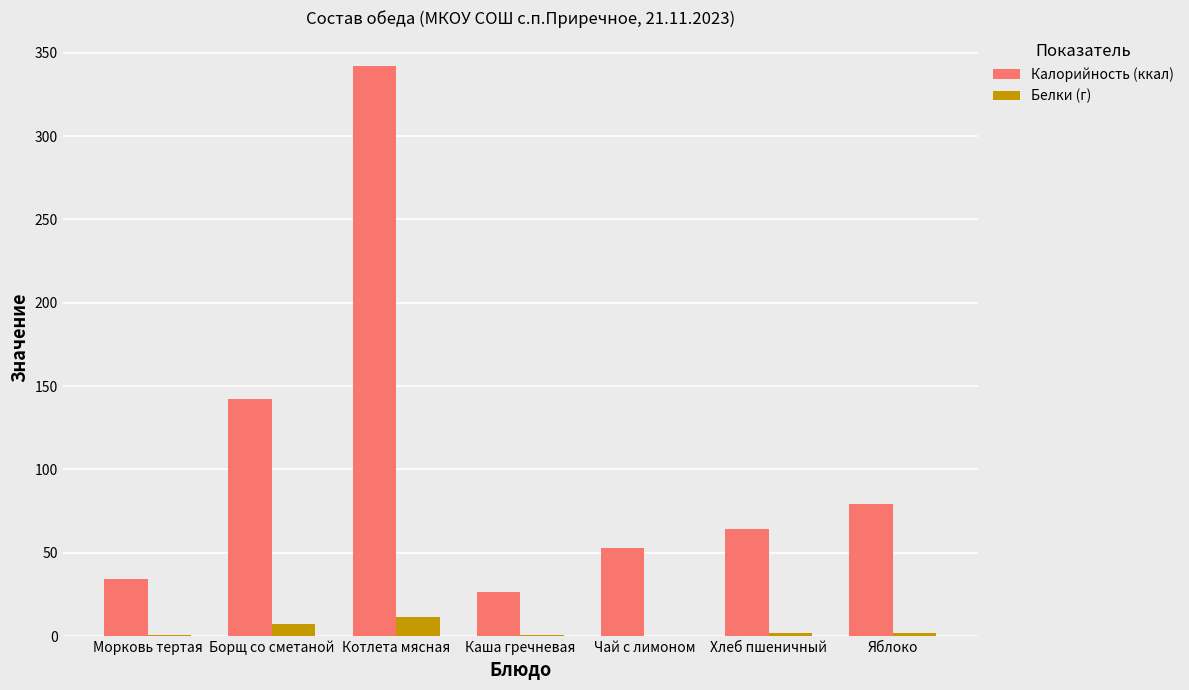

Count the number of data series in this chart.

2